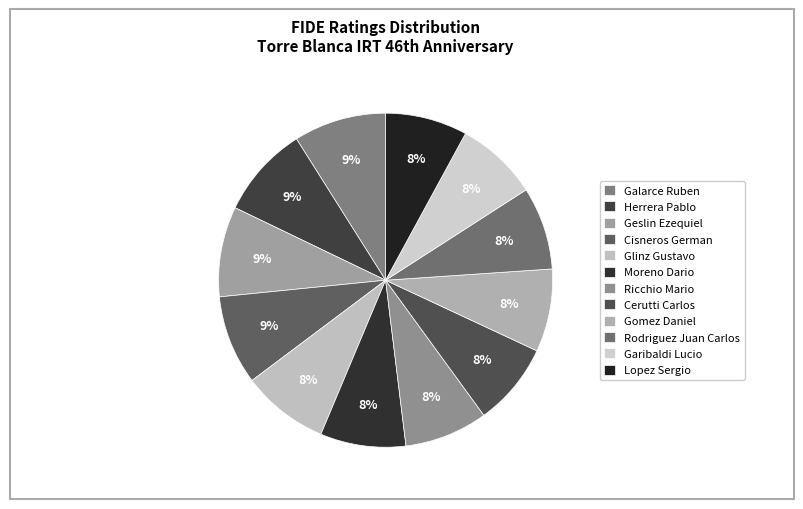

How many slices are in this pie chart?

12